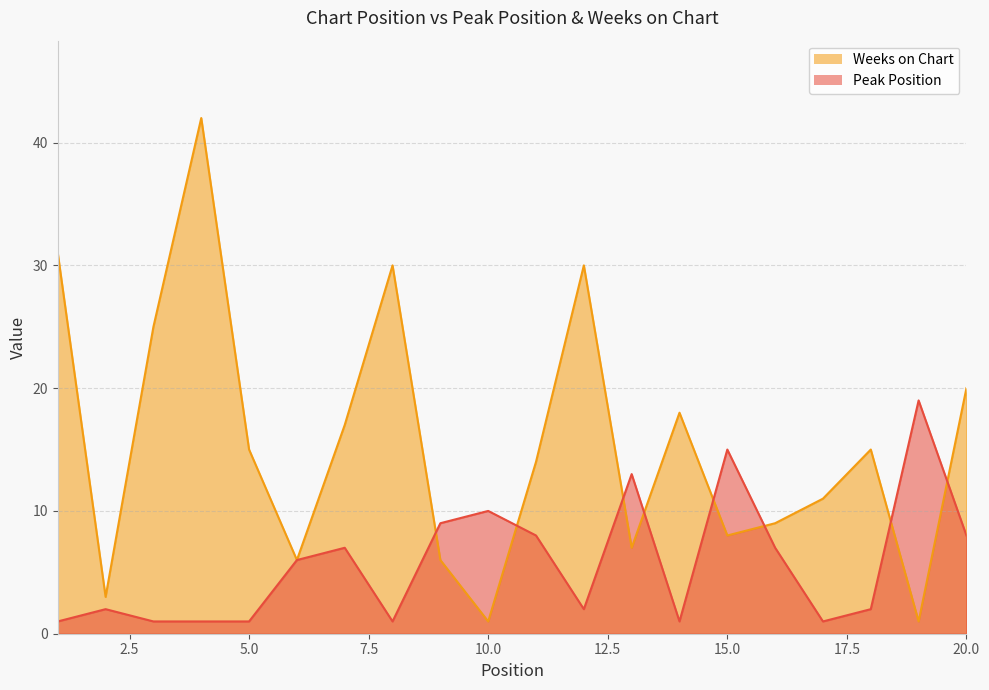

Which label corresponds to the smallest value in the chart?

1